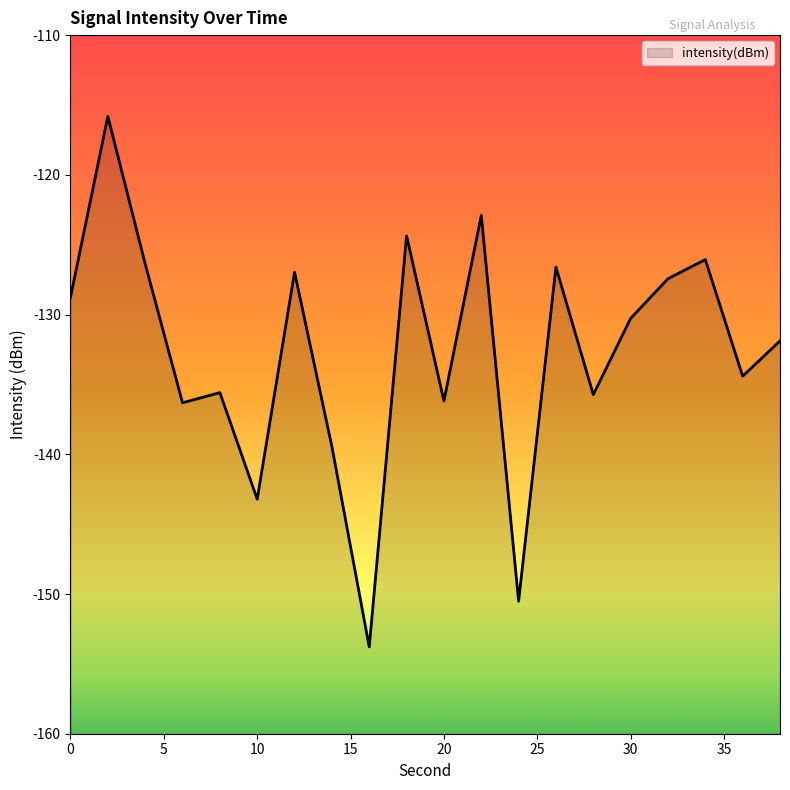

At which category does the data reach its first local valley?

6